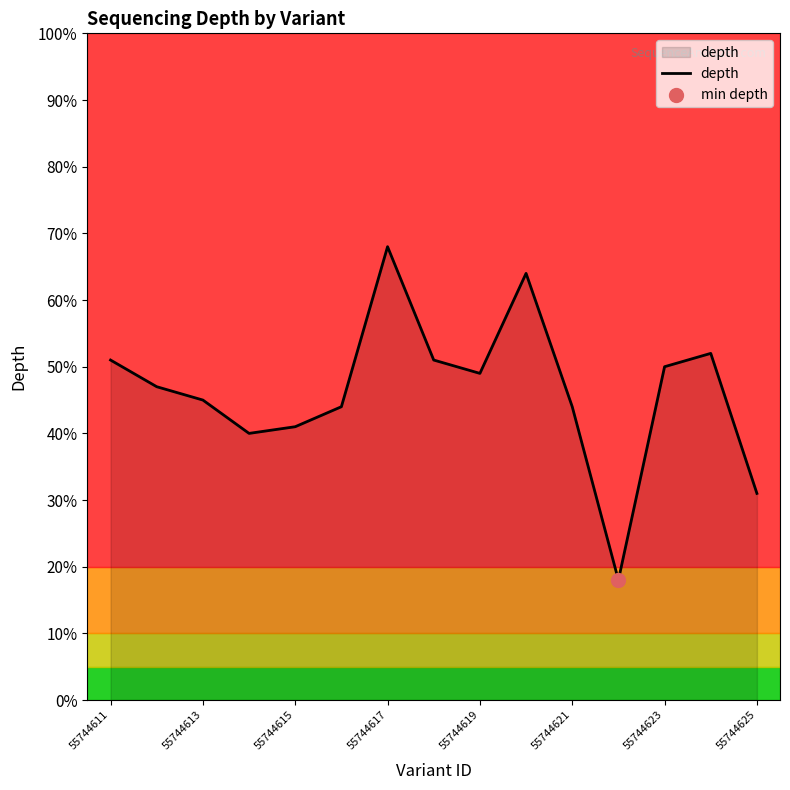

What is the minimum value shown in the chart?

18